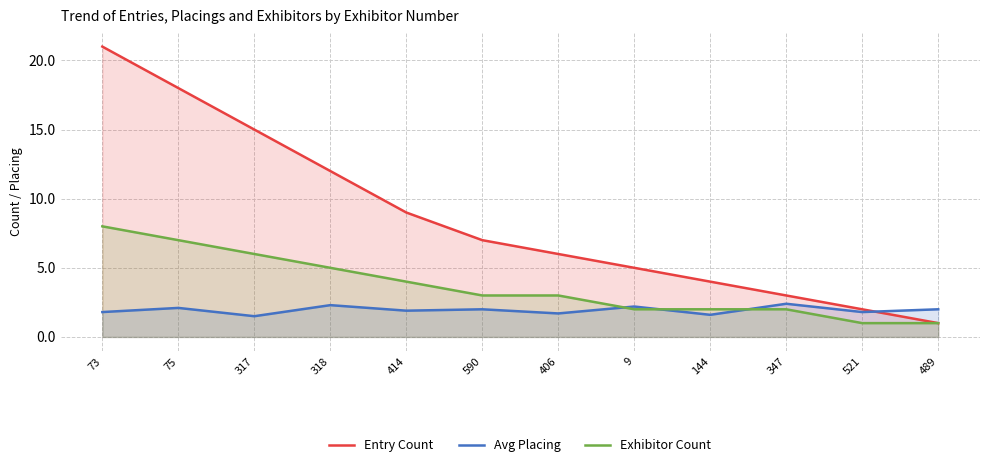

What is the label of the 12th point from the right?

73